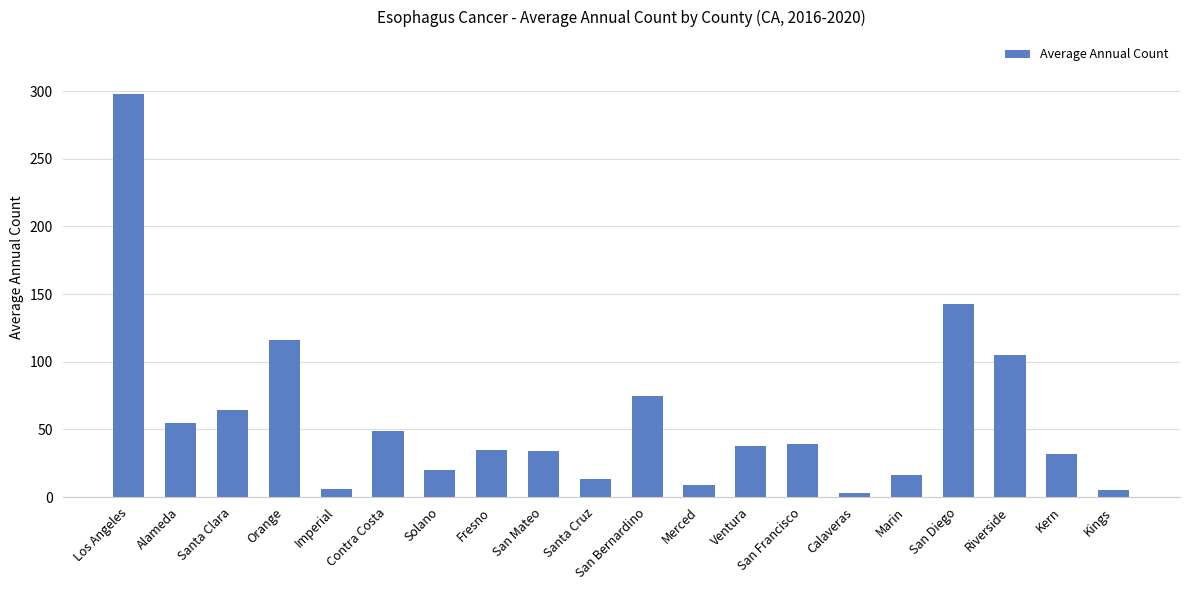

What is the maximum value shown in the chart?

298